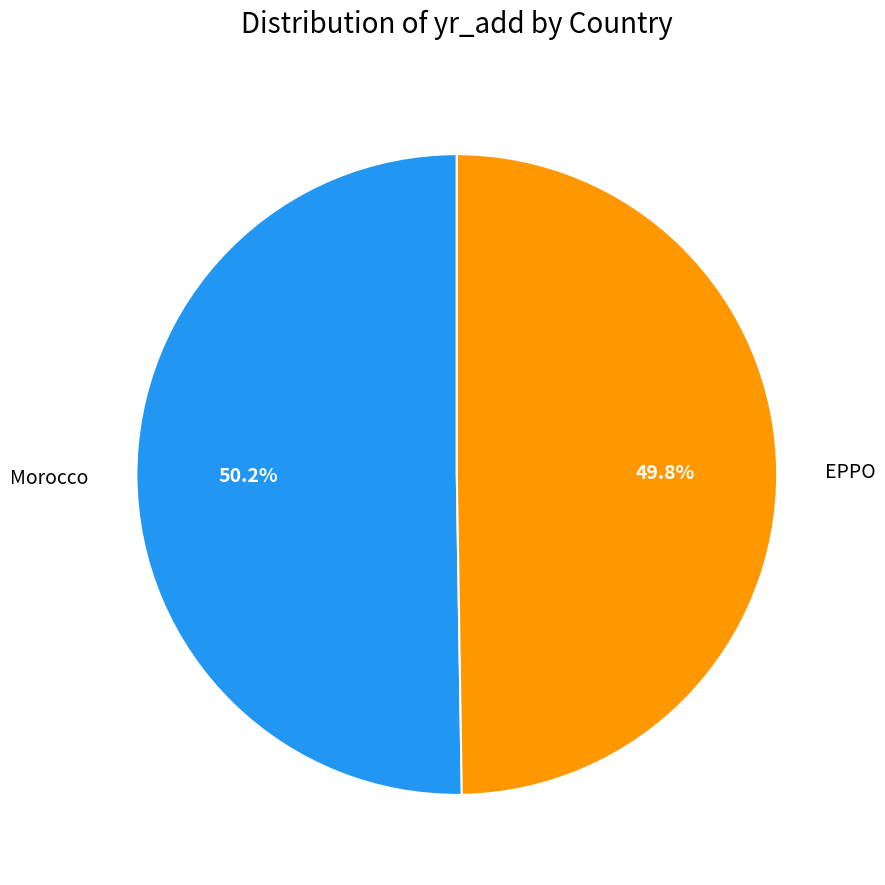

What percentage is the Morocco slice, to the nearest percent?

50%